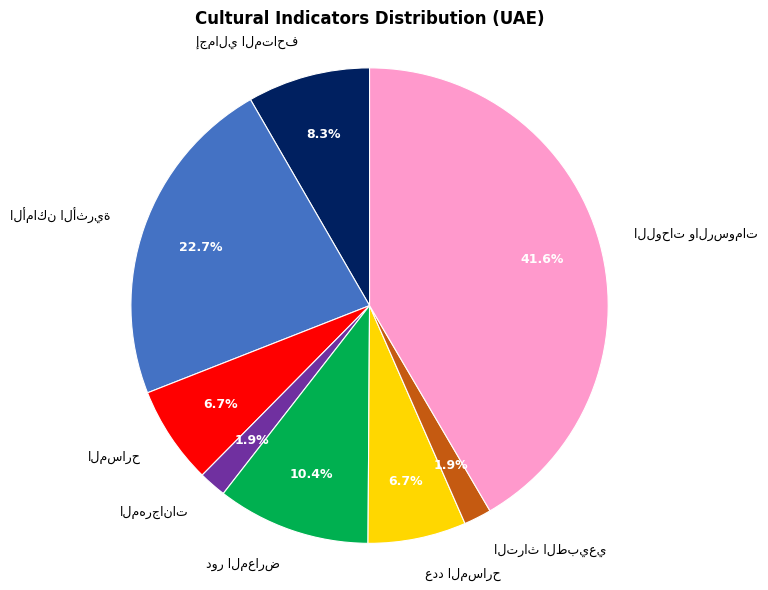

The عدد التراث الطبيعي slice represents 2% of the pie. True or false?

True